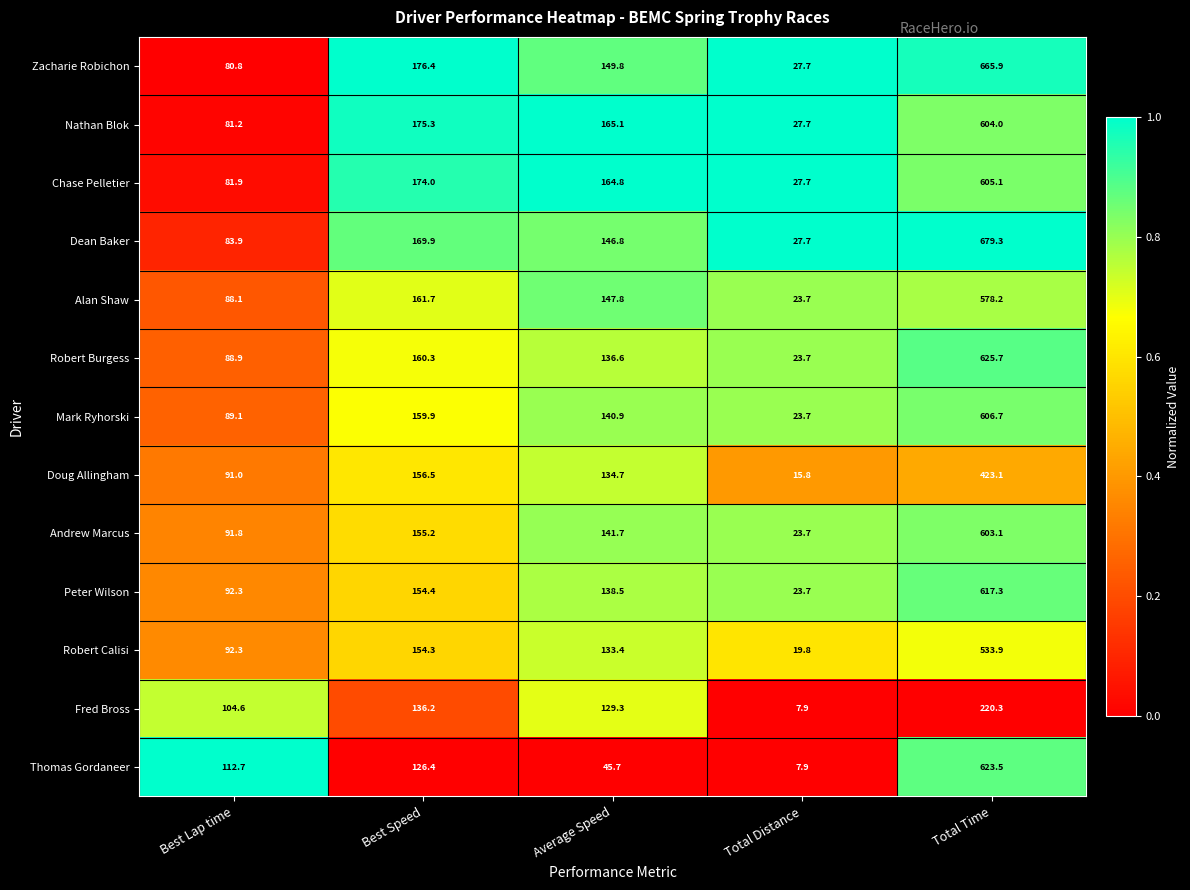

What is the difference between the maximum and minimum values in the Alan Shaw series?

554.5